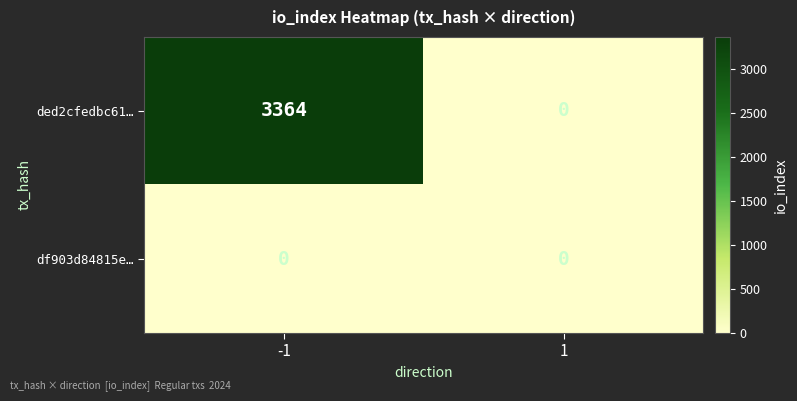

List the series in order of their overall mean, highest first.

ded2cfedbc61…, df903d84815e…